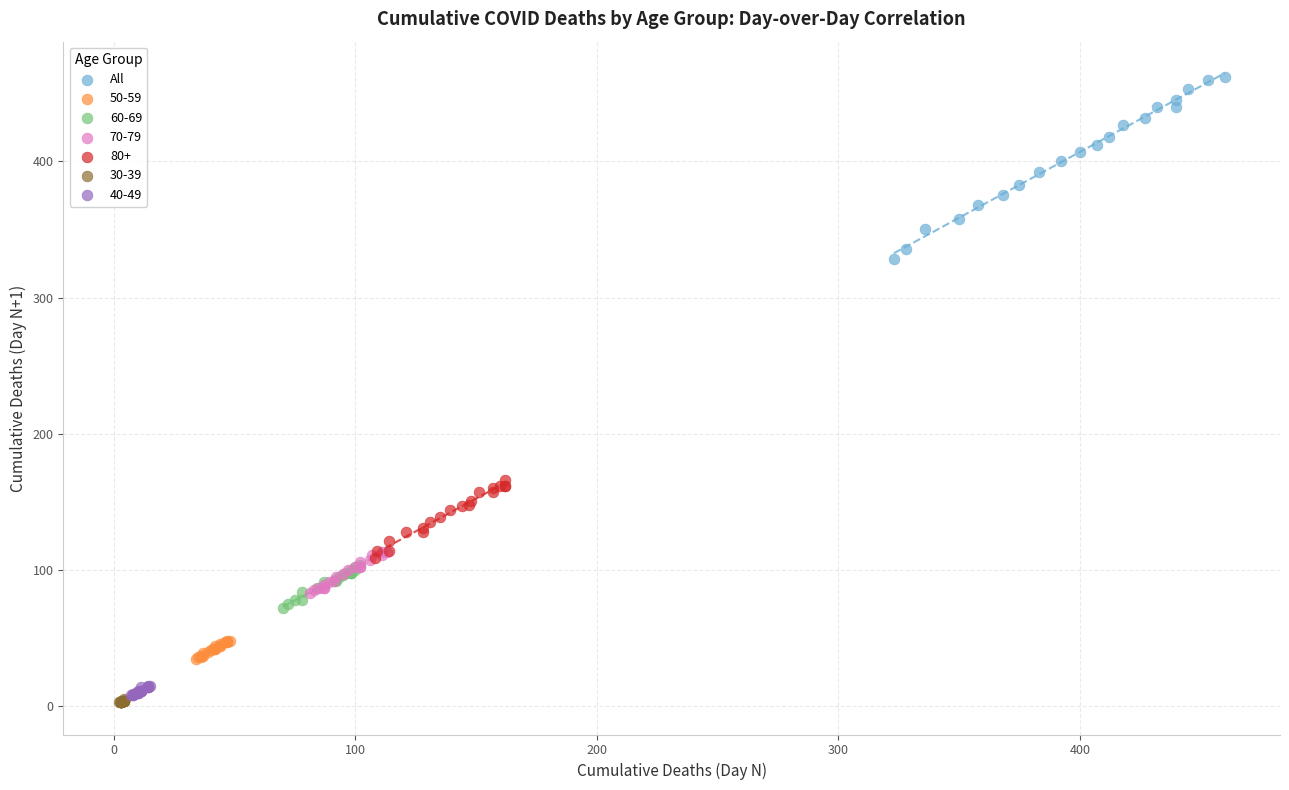

Which series has the widest spread of Y values?

All